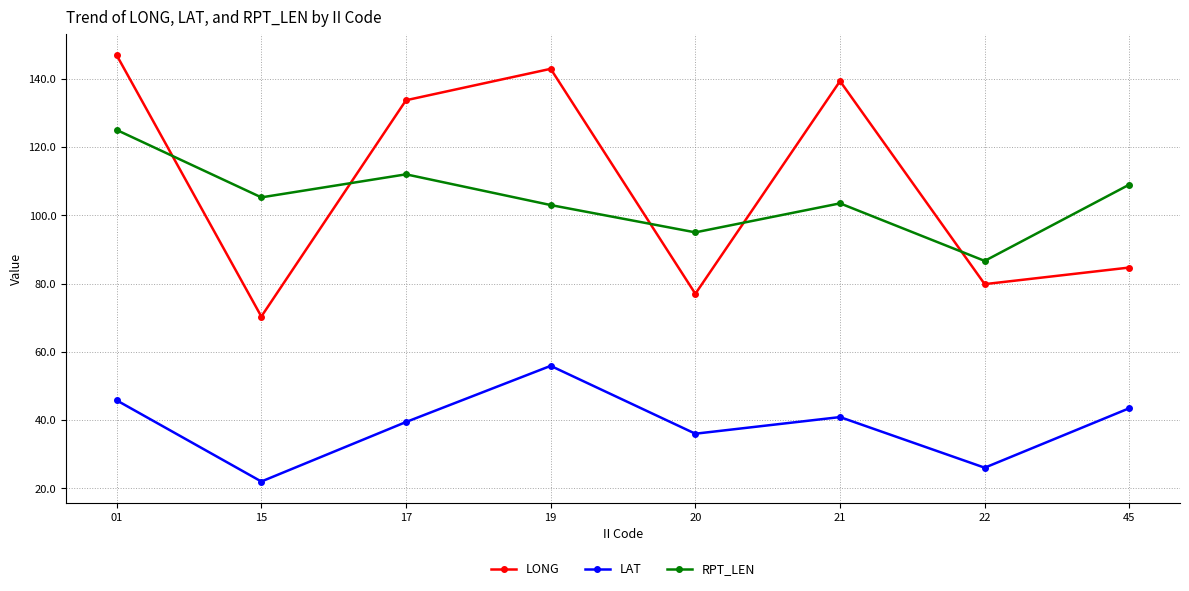

True or false: LAT and RPT_LEN intersect in this chart.

False